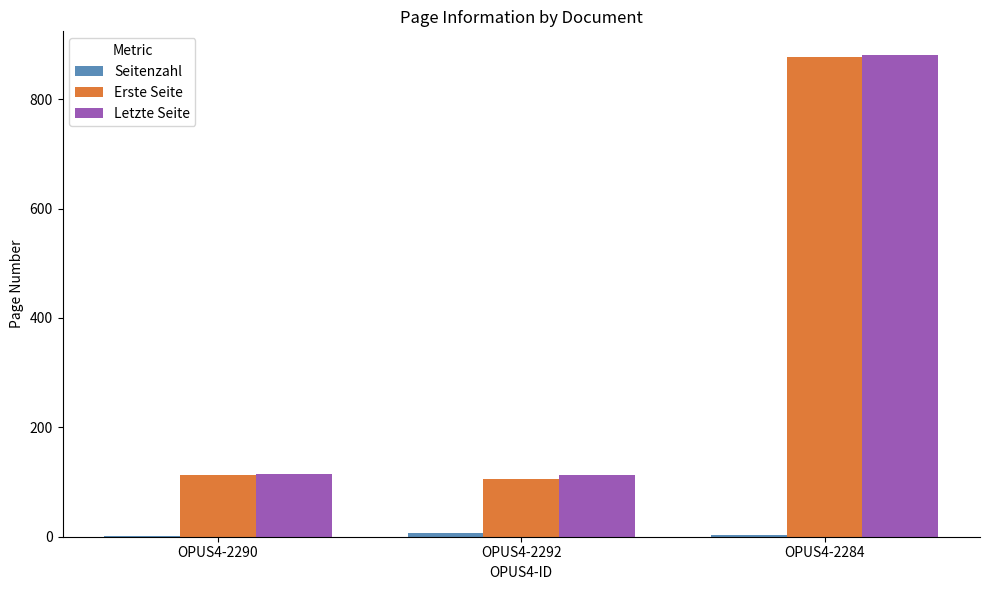

What is the sum of all Letzte Seite values?

1106